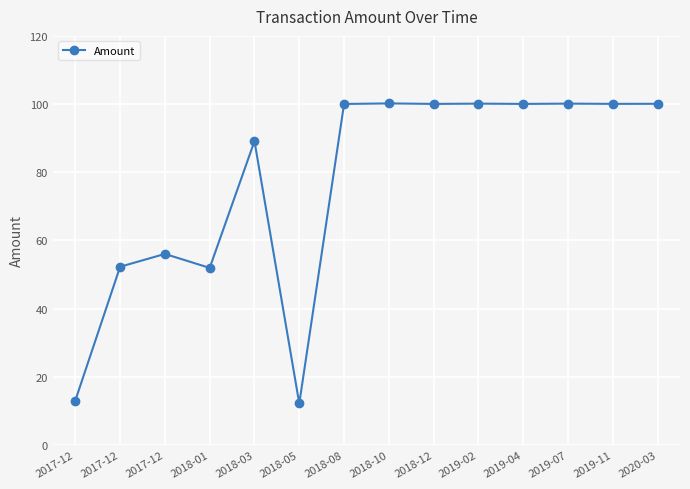

List the labels in order of value, smallest first.

2018-05, 2017-12, 2018-01, 2017-12, 2017-12, 2018-03, 2018-08, 2019-04, 2018-12, 2019-11, 2020-03, 2019-02, 2019-07, 2018-10